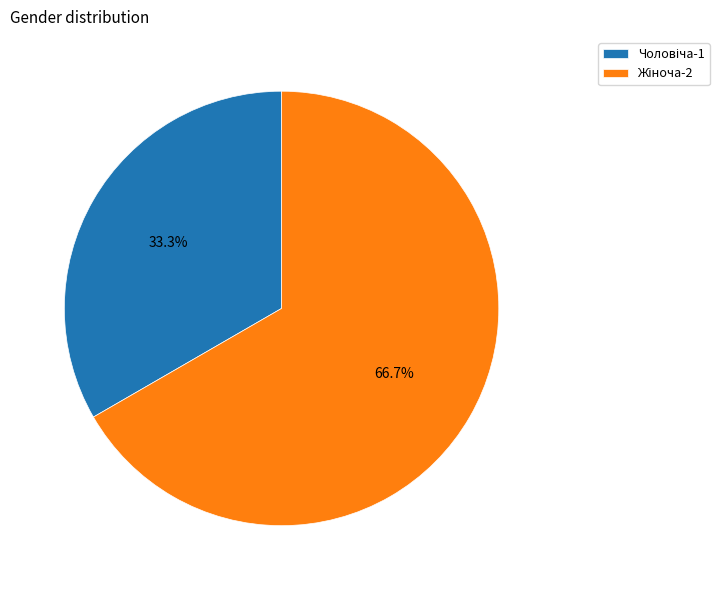

Does any single category account for the majority?

Yes